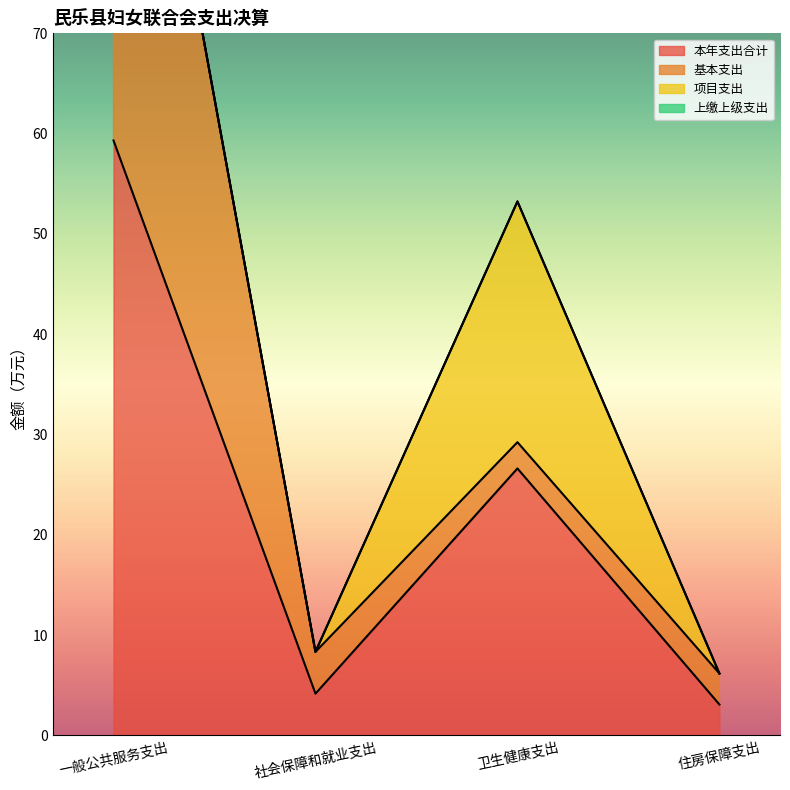

Which series has the largest range (max minus min)?

基本支出